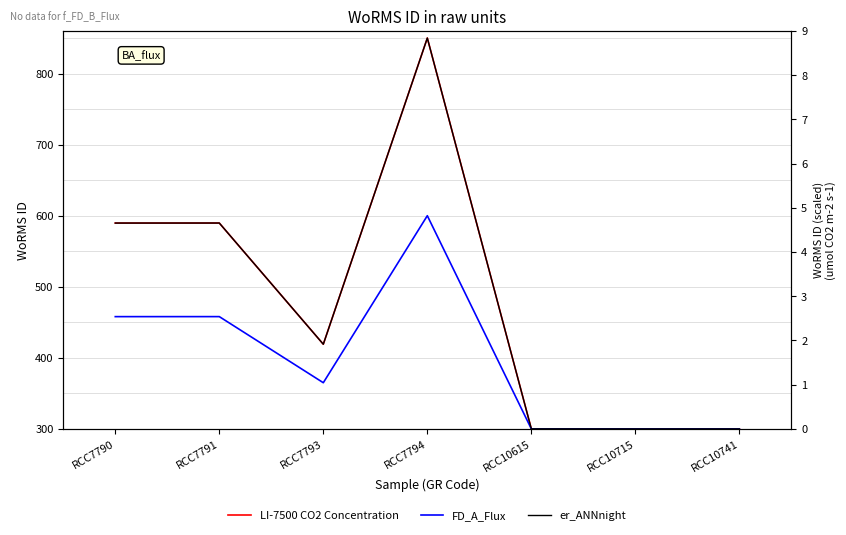

Reading left to right, transcribe all the data shown in this chart.

LI-7500 CO2 Concentration: 589.6	589.7	419.2	850.0	300.1	300.0	300.0
FD_A_Flux: 458.0	458.0	365.0	600.0	300.0	300.0	300.0
er_ANNnight: 589.6	589.7	419.2	850.0	300.1	300.0	300.0